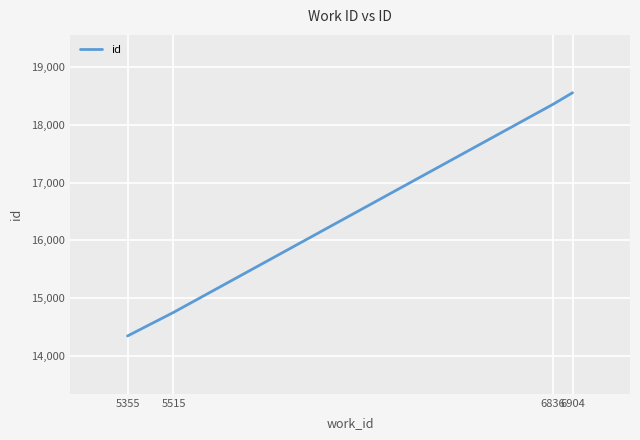

What is the change in value from 5515 to 6904?

+3797